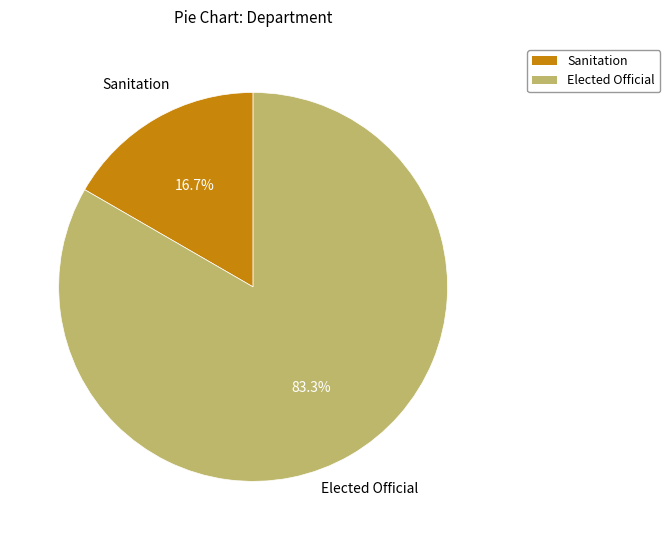

To the nearest percent, what percentage of the pie is Sanitation?

17%